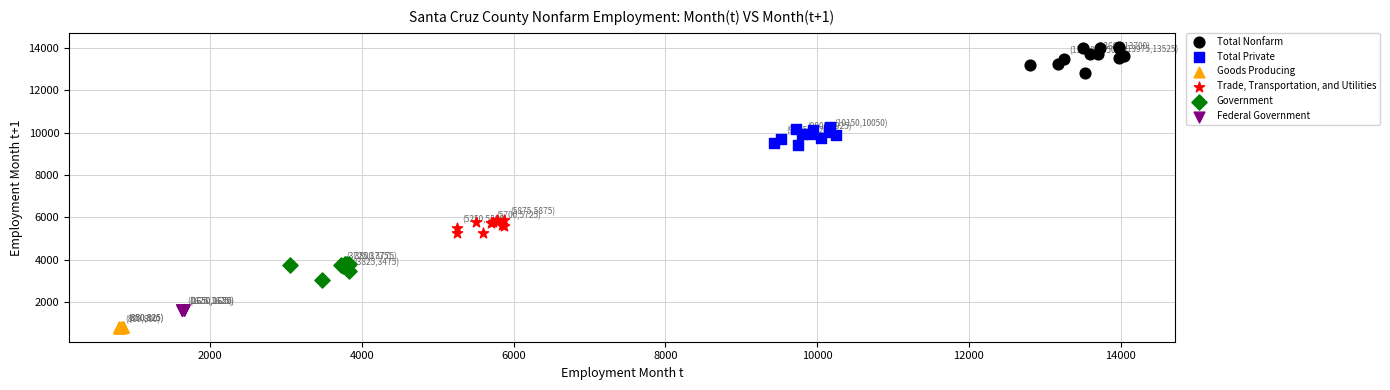

Which series has the largest Y range (max minus min)?

Total Nonfarm